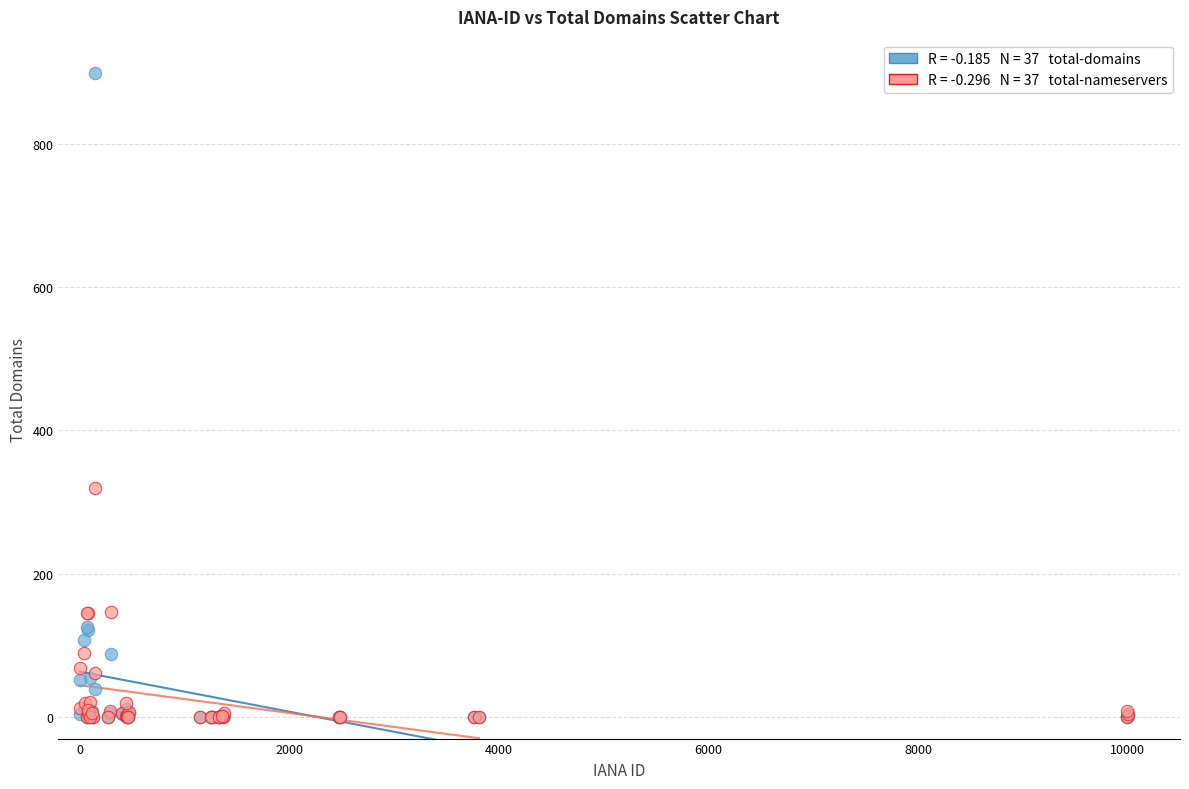

Across all series, what Y value is closest to 449?

319